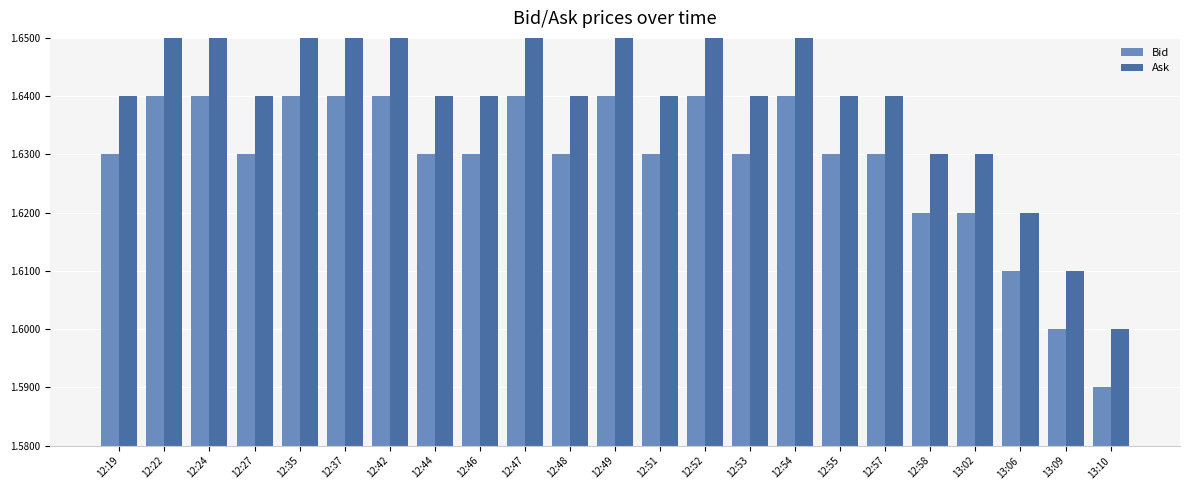

Count the Bid values in the range 1 to 2.

23